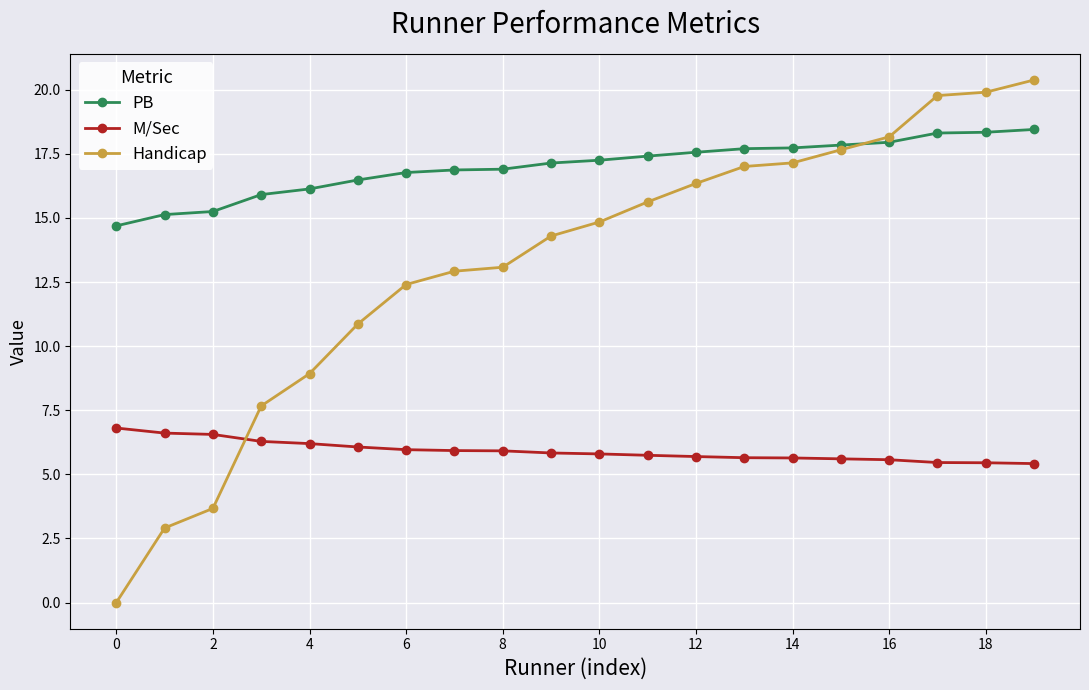

What is the value of the PB point at the 1st from the left?

14.7